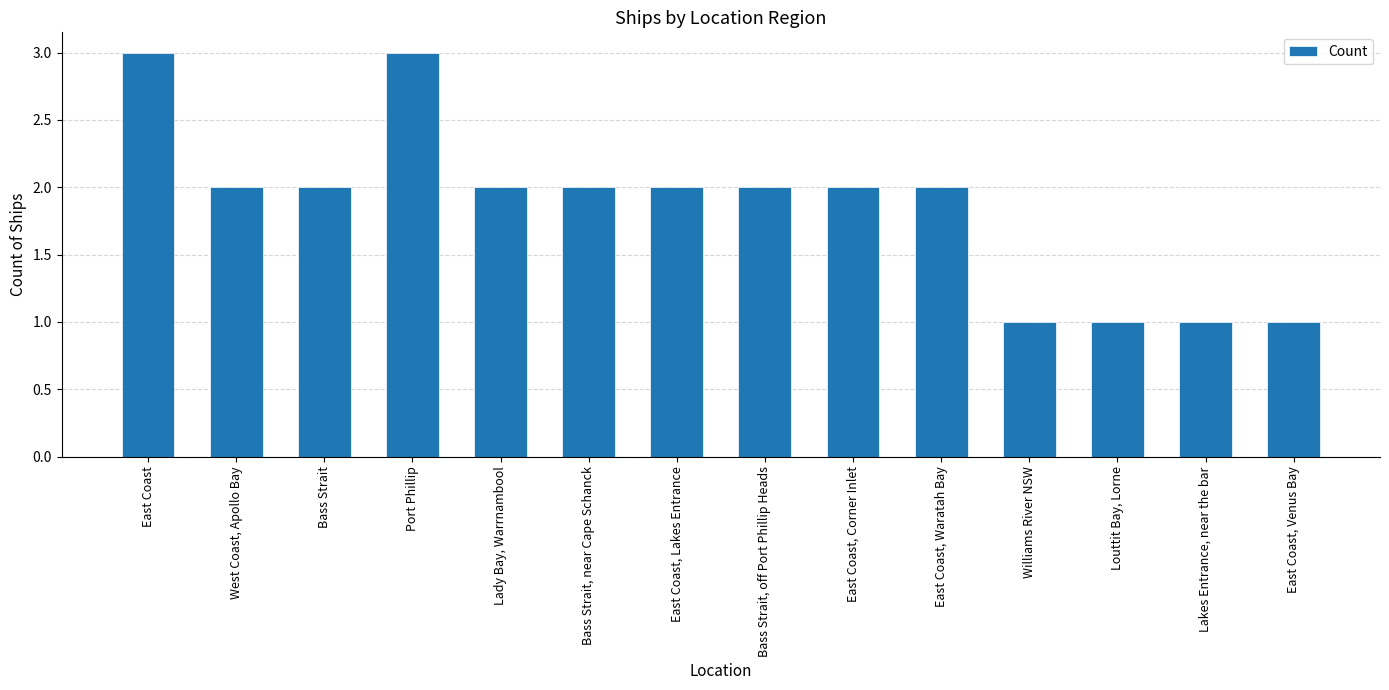

Reading right to left, transcribe all the data shown in this chart.

East Coast, Venus Bay=1	Lakes Entrance, near the bar=1	Louttit Bay, Lorne=1	Williams River NSW=1	East Coast, Waratah Bay=2	East Coast, Corner Inlet=2	Bass Strait, off Port Phillip Heads=2	East Coast, Lakes Entrance=2	Bass Strait, near Cape Schanck=2	Lady Bay, Warrnambool=2	Port Phillip=3	Bass Strait=2	West Coast, Apollo Bay=2	East Coast=3